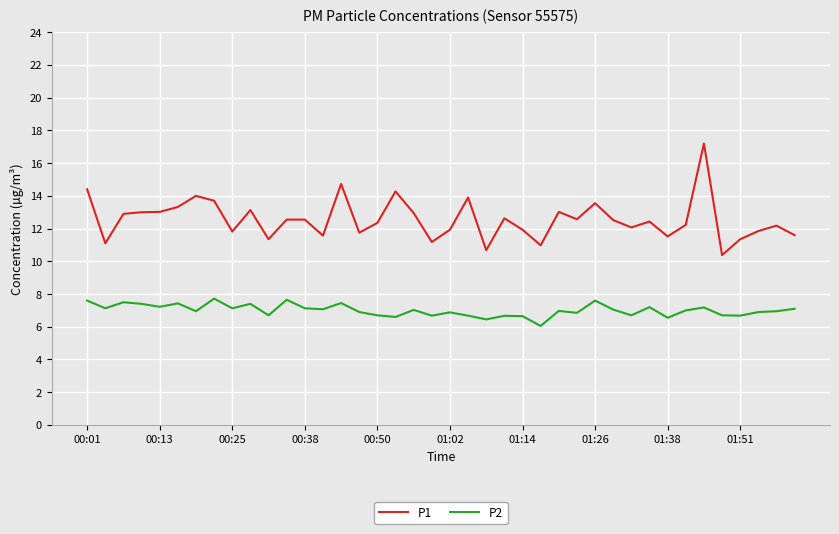

What is the highest value of the P1 series?

17.2